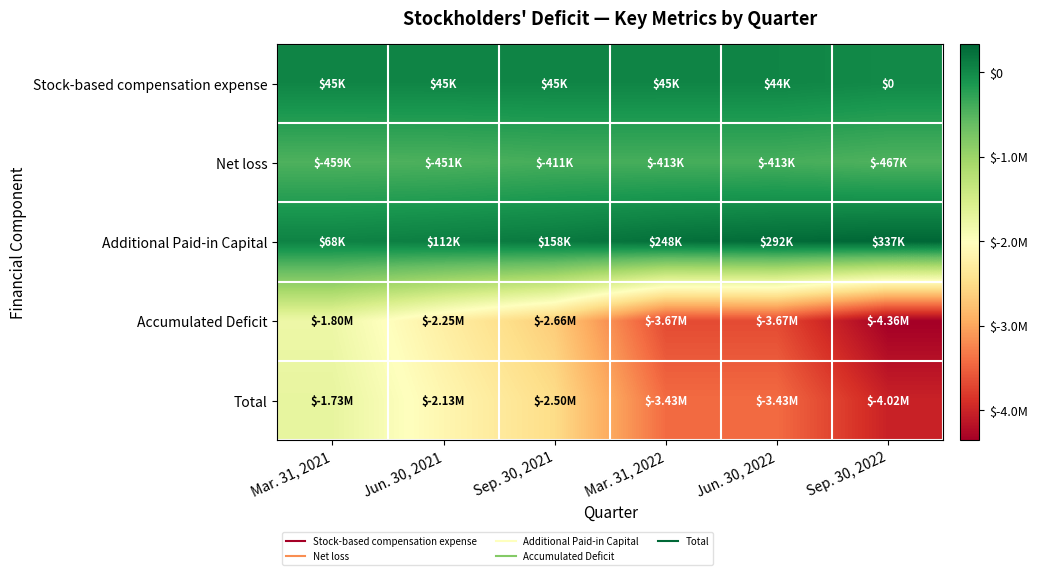

What is the highest value of the Total series?

-1728615